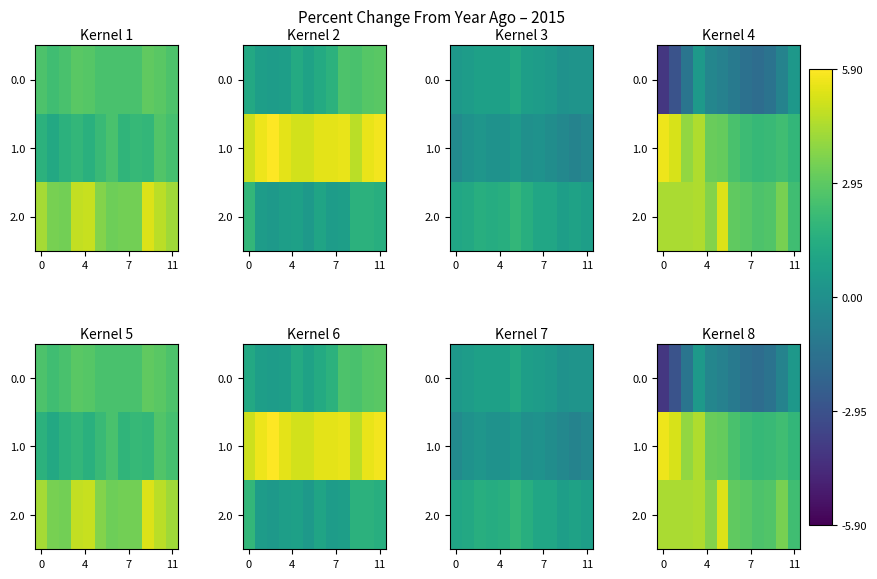

What is the difference between the second highest and minimum values in the 1.0 series?

3.3